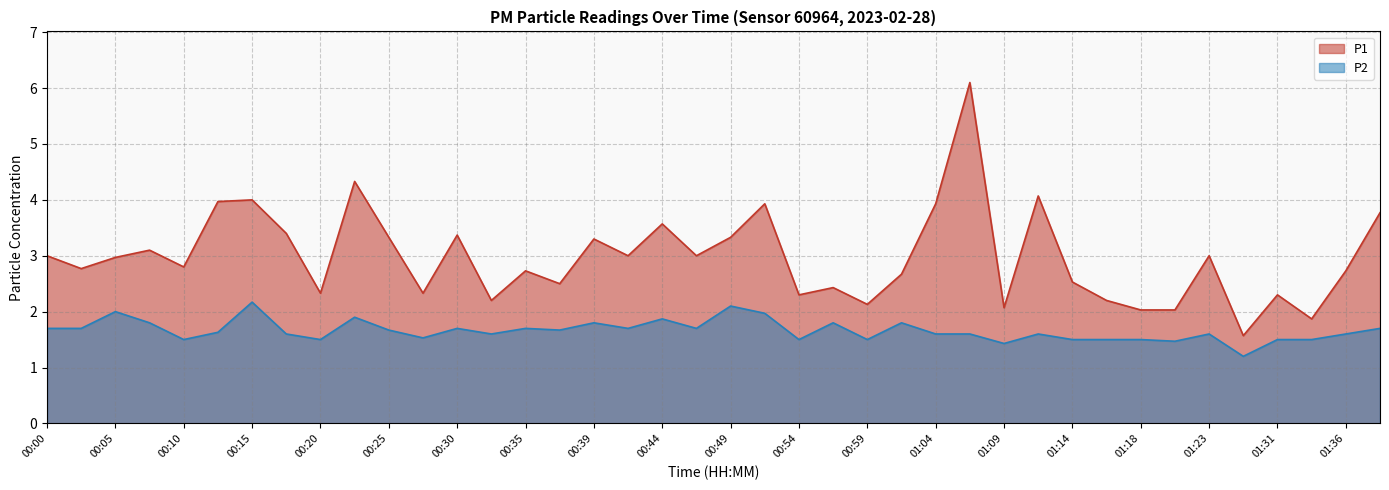

What is the value of the P2 point at the 7th from the left?

2.2